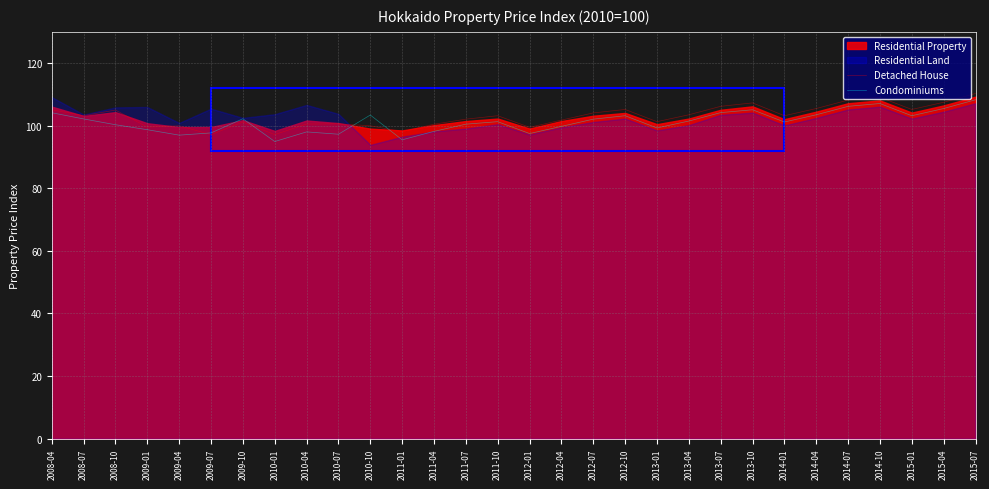

True or false: Condominiums and Detached House cross at least once.

True